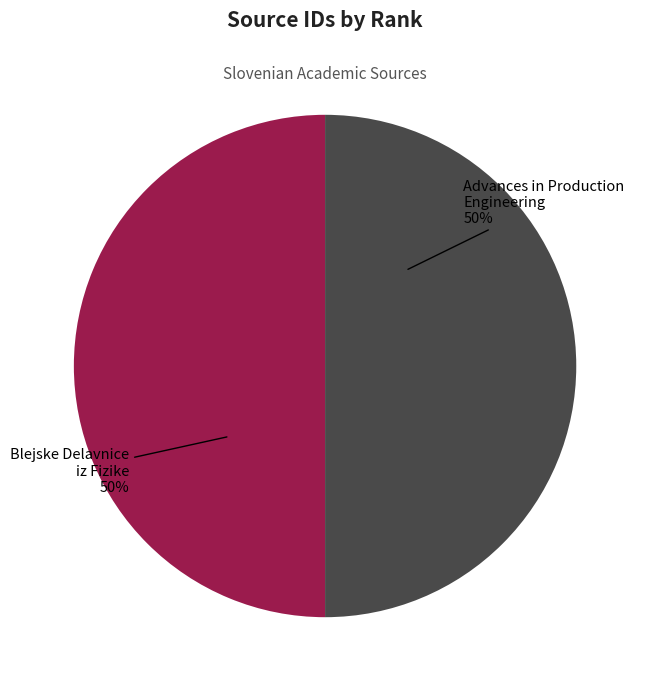

To the nearest percent, what is the average slice percentage?

50%